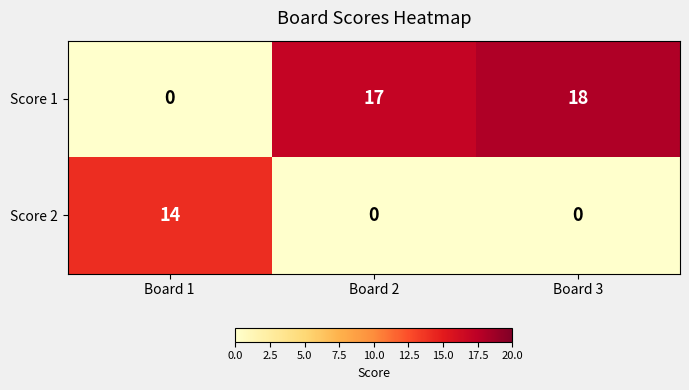

Which series changed the most between Board 1 and Board 3?

Score 1